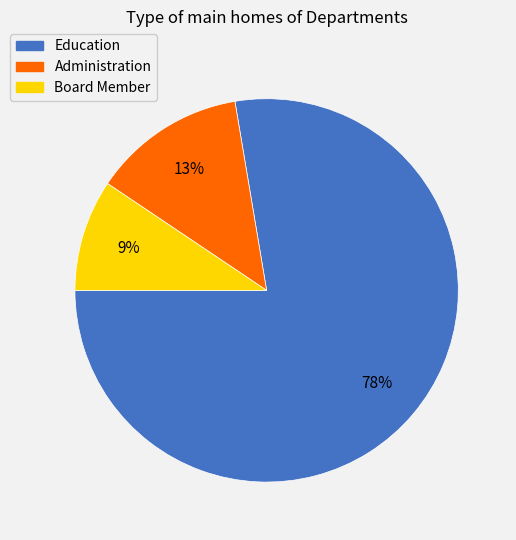

Rank the categories by value from highest to lowest.

Education, Administration, Board Member